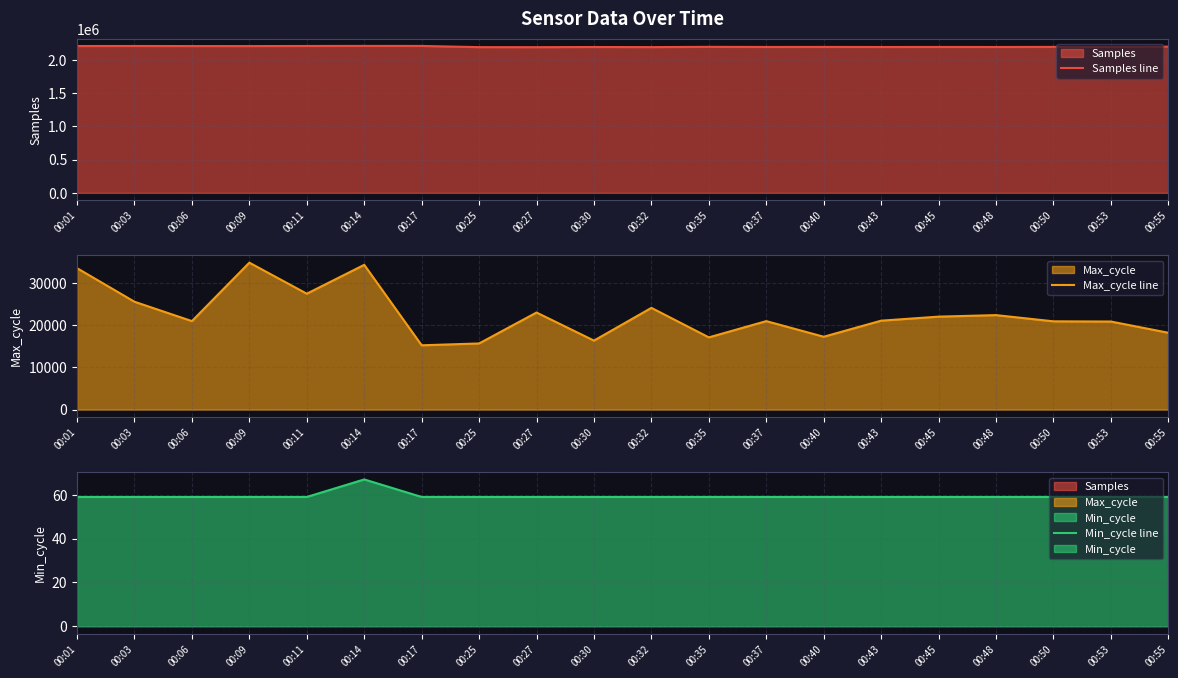

Reading left to right, what are all the values shown in this chart?

Samples line: 00:01=2209711	00:03=2210381	00:06=2209118	00:09=2208967	00:11=2210440	00:14=2211519	00:17=2211083	00:25=2192939	00:27=2192468	00:30=2194983	00:32=2193451	00:35=2197468	00:37=2195529	00:40=2196146	00:43=2195023	00:45=2195712	00:48=2195136	00:50=2196804	00:53=2196488	00:55=2200553
Max_cycle line: 00:01=33575	00:03=25604	00:06=21007	00:09=34880	00:11=27512	00:14=34364	00:17=15264	00:25=15702	00:27=23044	00:30=16378	00:32=24150	00:35=17146	00:37=21002	00:40=17295	00:43=21109	00:45=22067	00:48=22429	00:50=20953	00:53=20904	00:55=18243
Min_cycle line: 00:01=59	00:03=59	00:06=59	00:09=59	00:11=59	00:14=67	00:17=59	00:25=59	00:27=59	00:30=59	00:32=59	00:35=59	00:37=59	00:40=59	00:43=59	00:45=59	00:48=59	00:50=59	00:53=59	00:55=59